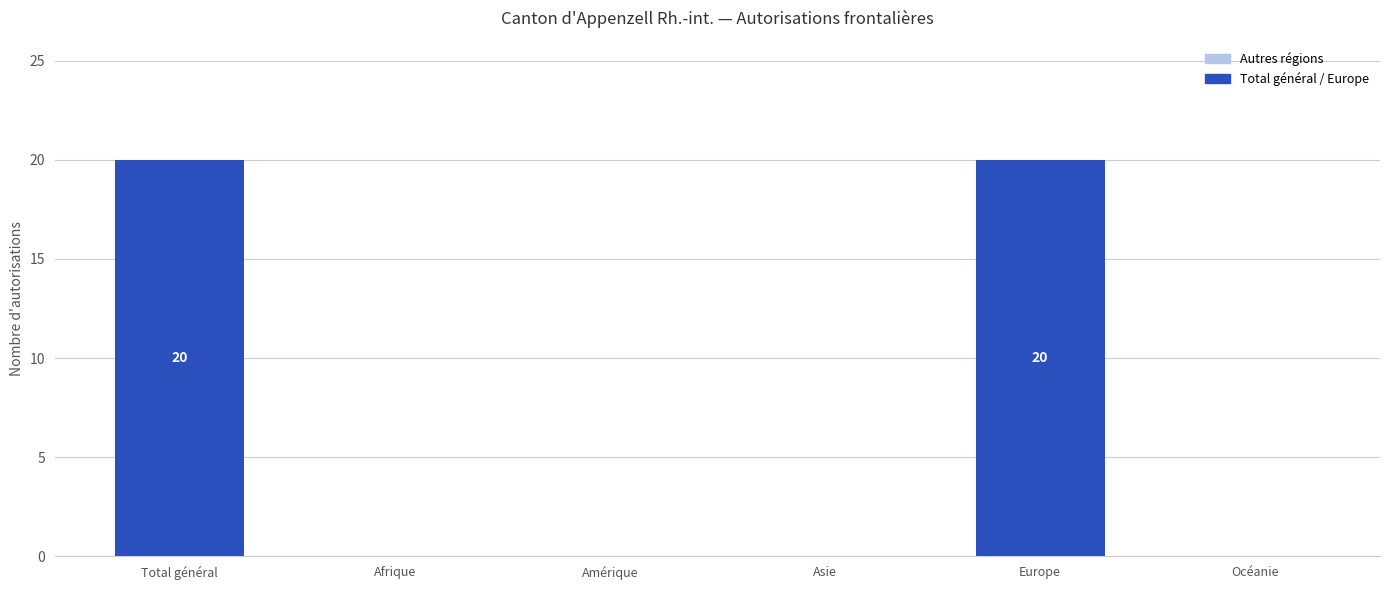

Reading left to right, what are all the values shown in this chart?

Total général=20	Afrique=0	Amérique=0	Asie=0	Europe=20	Océanie=0